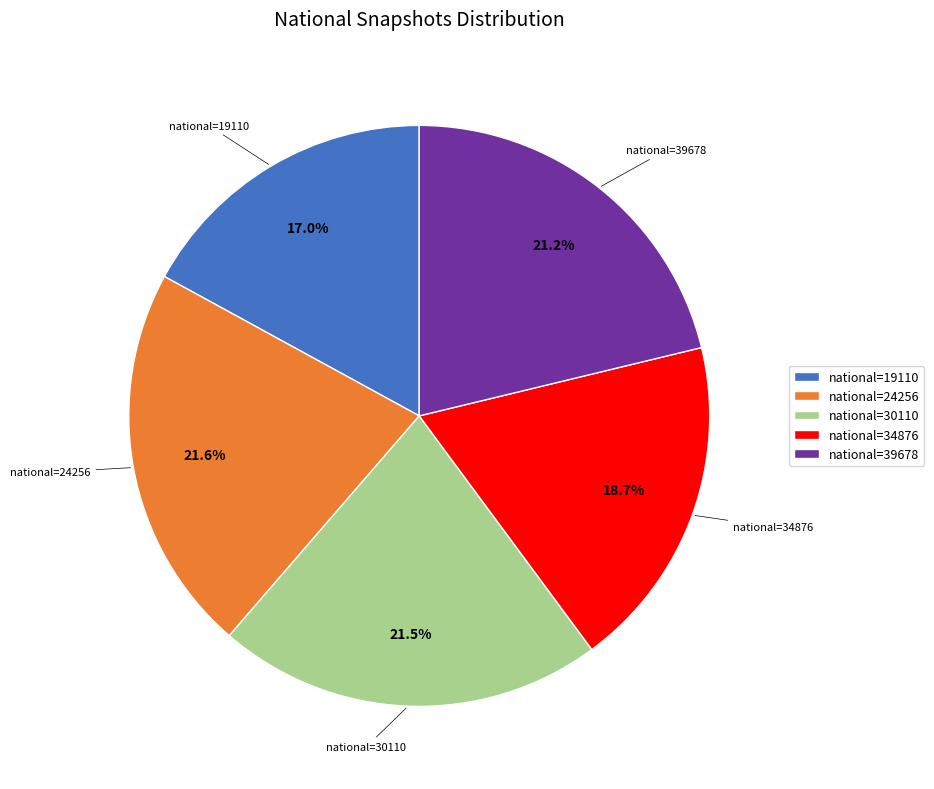

To the nearest percent, what is the difference between the largest and smallest slice percentages?

5%